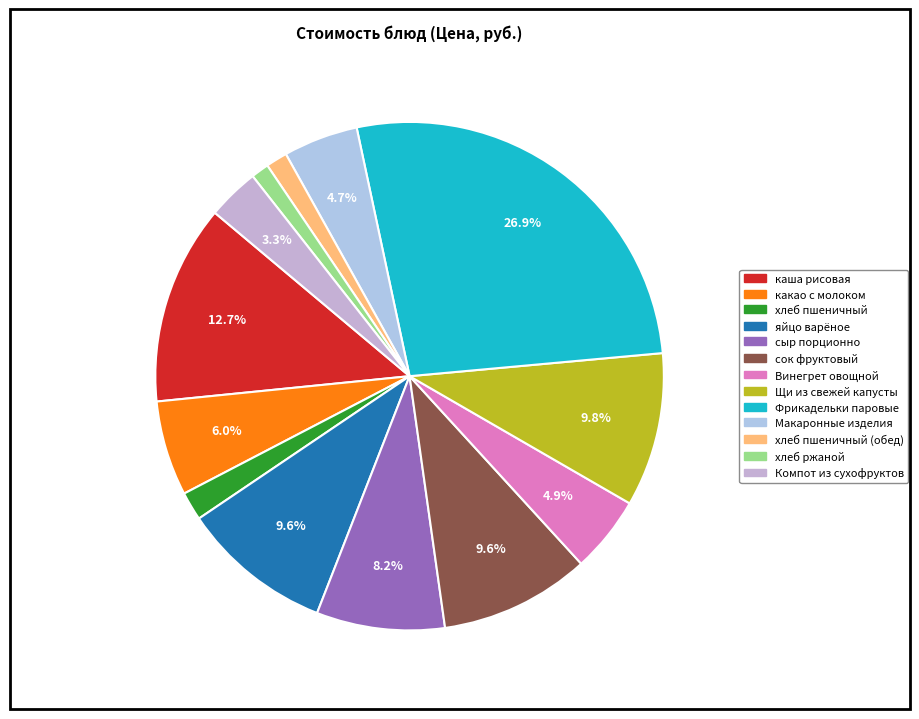

How many slices are in this pie chart?

13